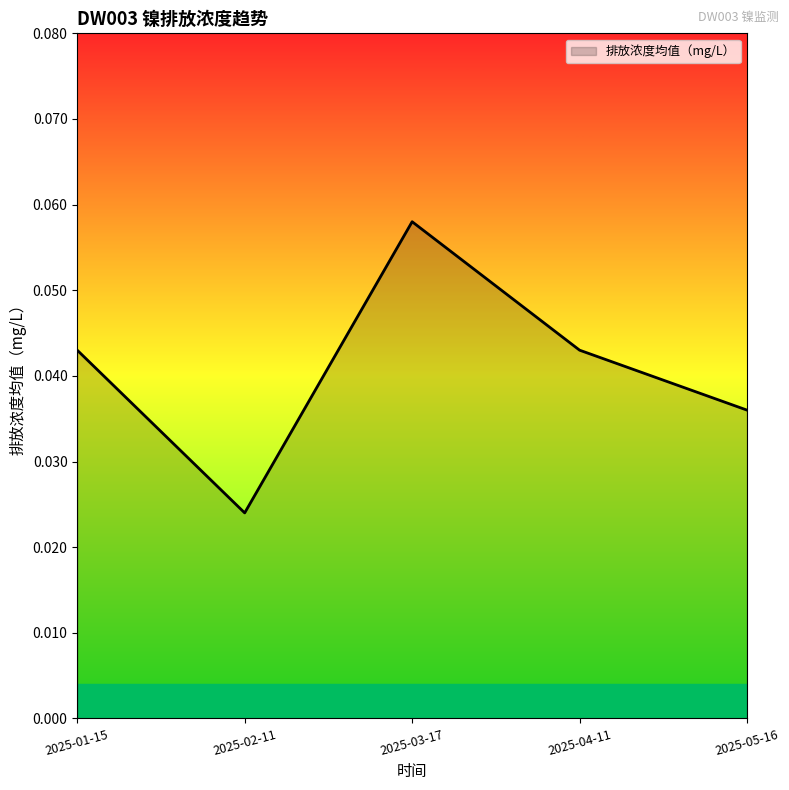

Does the chart have visible grid lines?

No